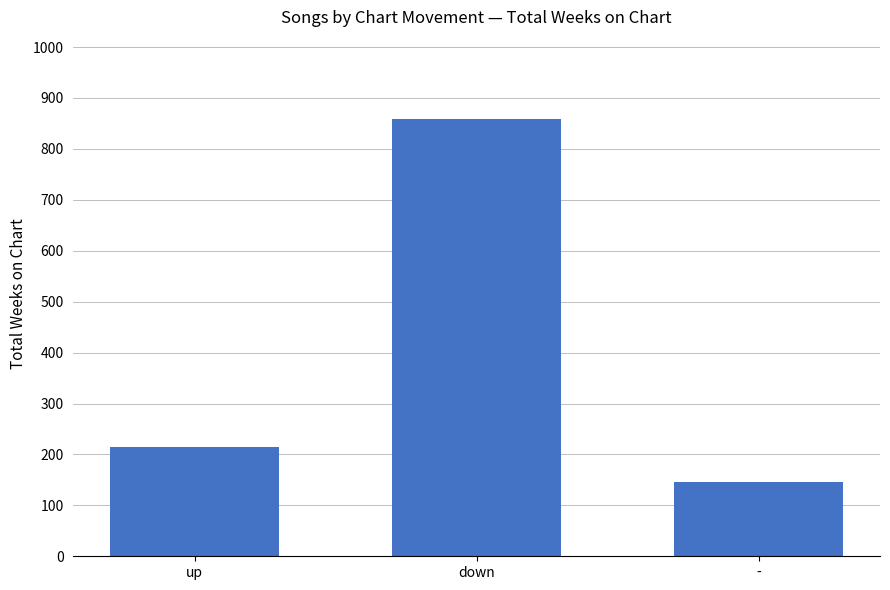

Rank the categories by value from highest to lowest.

down, up, -